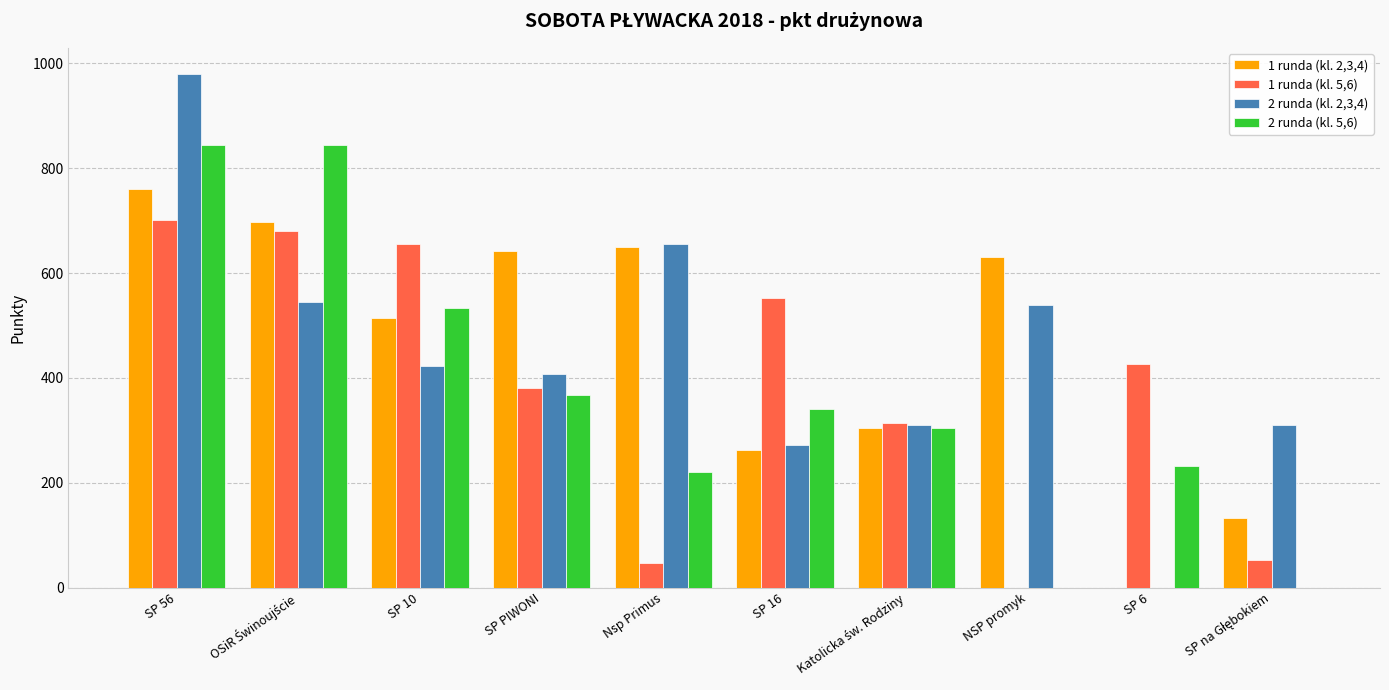

What is the total value across all series at SP 6?

659.0